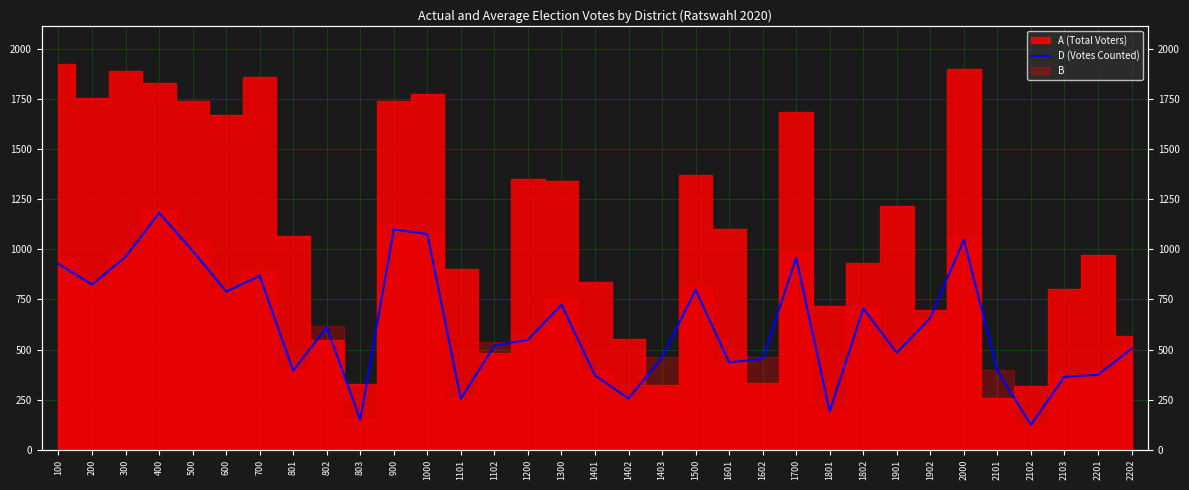

Is this an area chart (filled region under the line)?

No